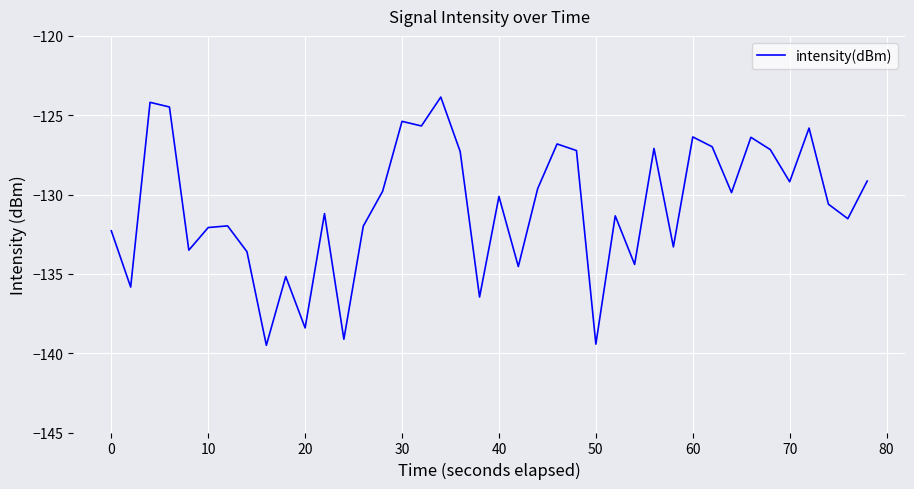

What is the minimum value shown in the chart?

-139.5